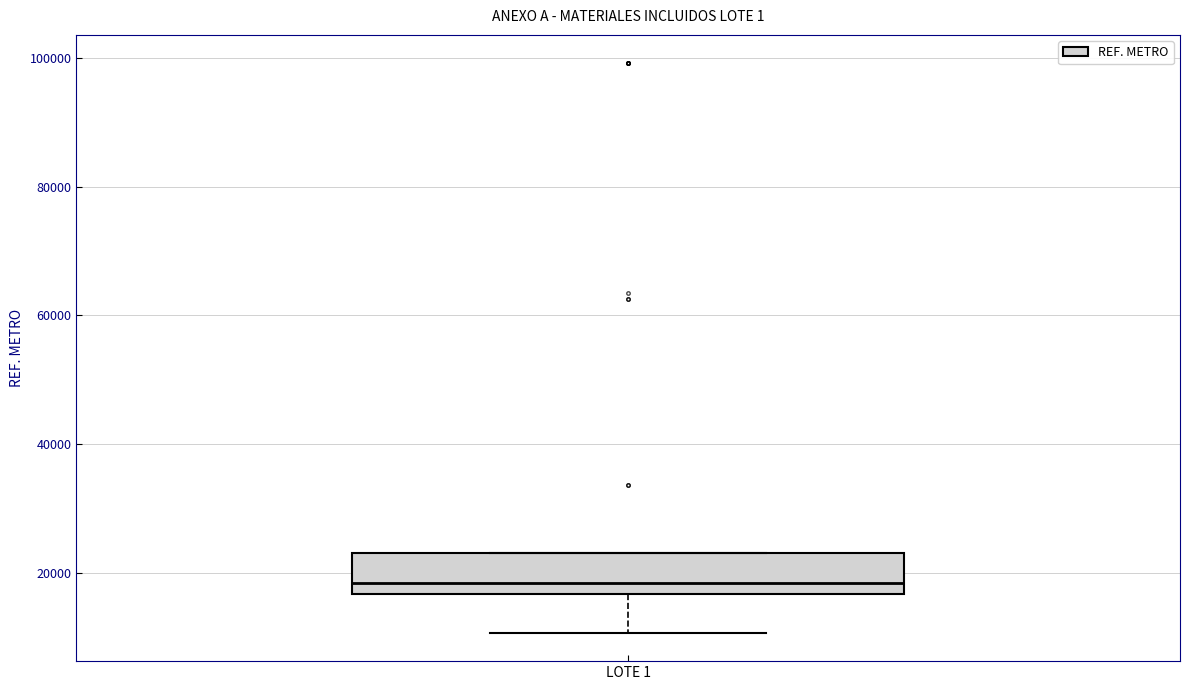

Where is the upper edge of the box for LOTE 1 on the y-axis? The values are not printed on the chart, so give them approximately, as read against the axis.

24000